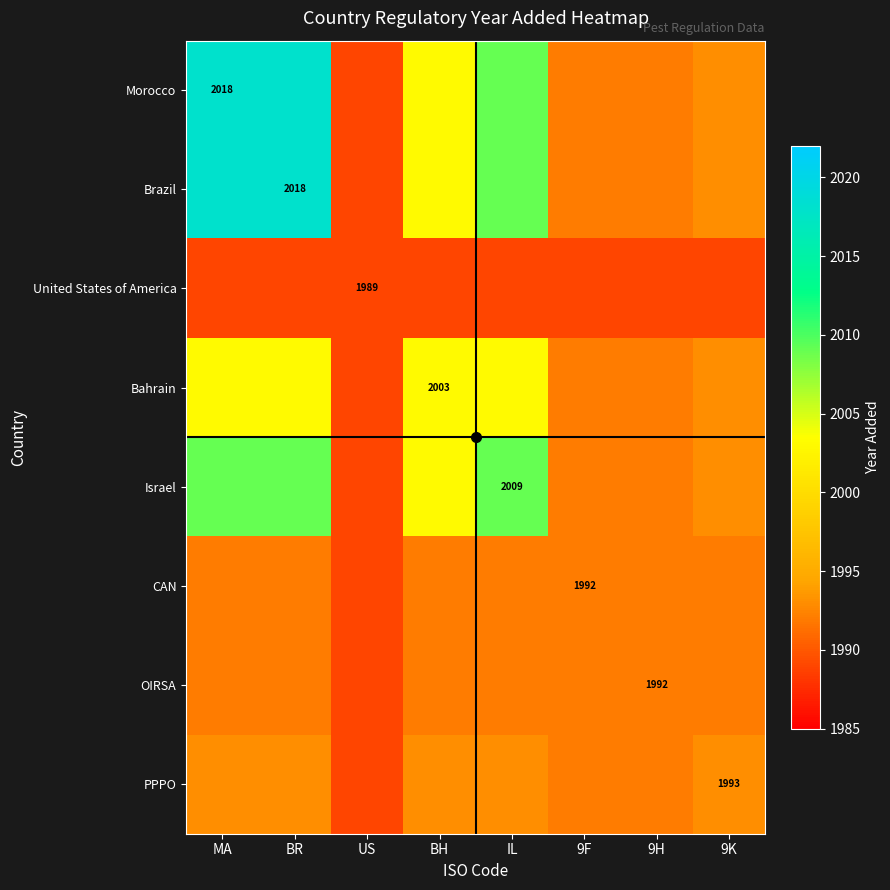

At which label is CAN closest to 1990?

US